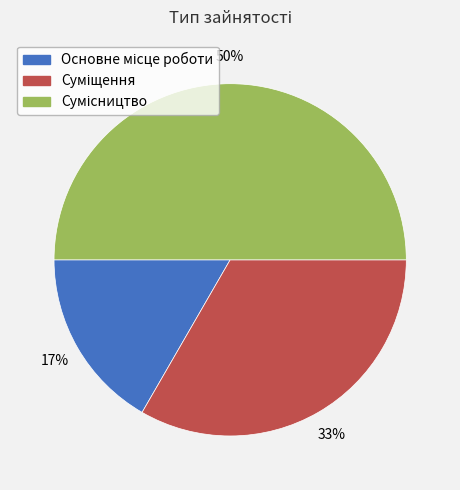

To the nearest percent, what is the average slice percentage?

33%